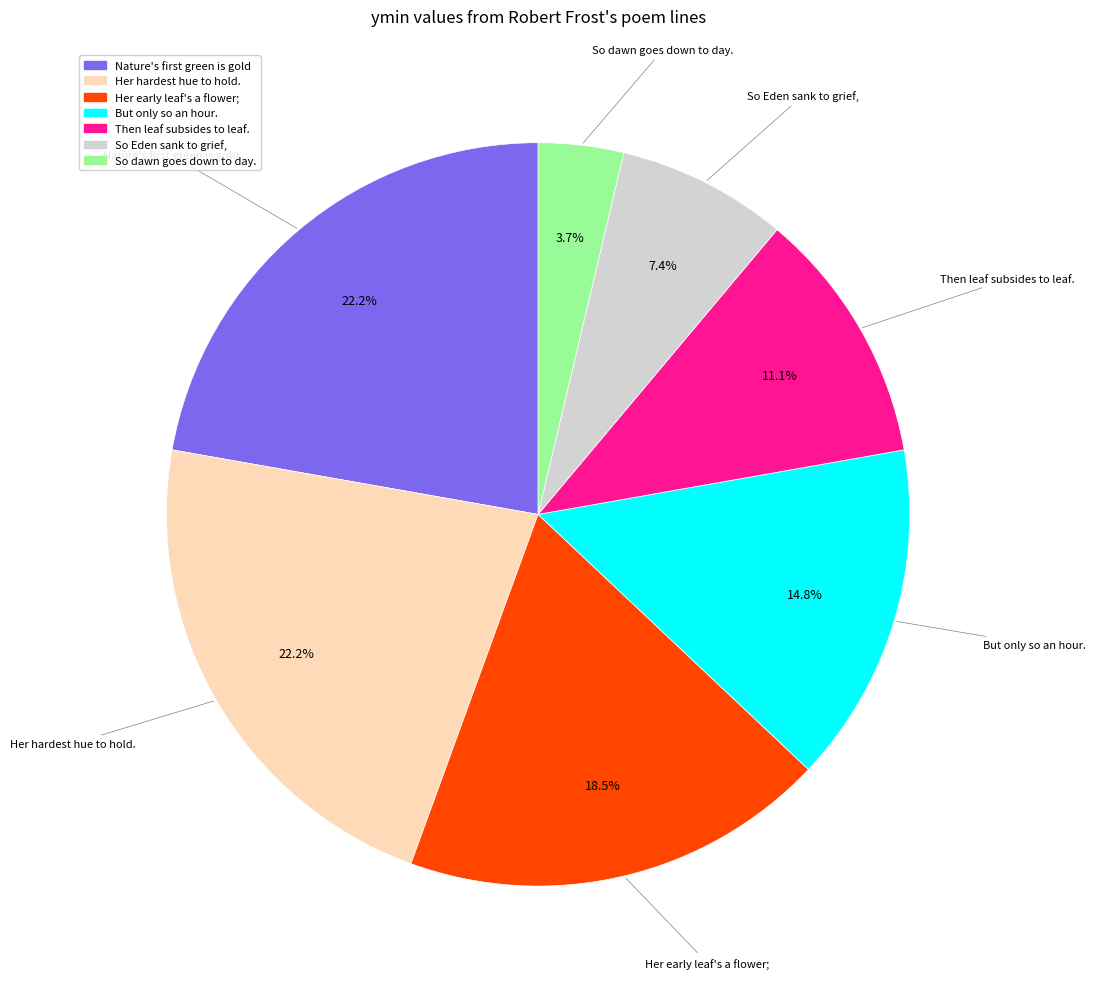

Is there any slice that represents more than half of the pie?

No